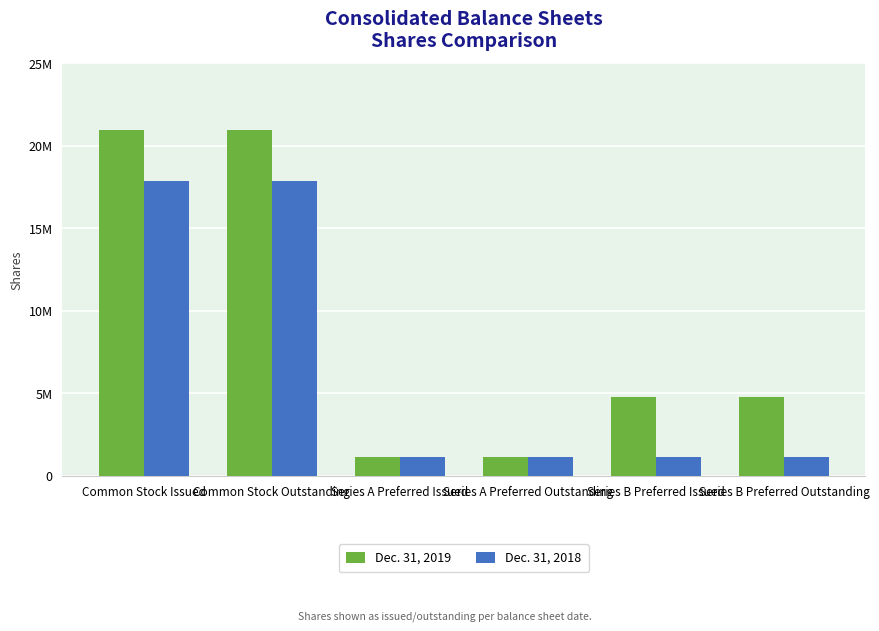

Are the bars grouped side by side (vs. stacked)?

Yes